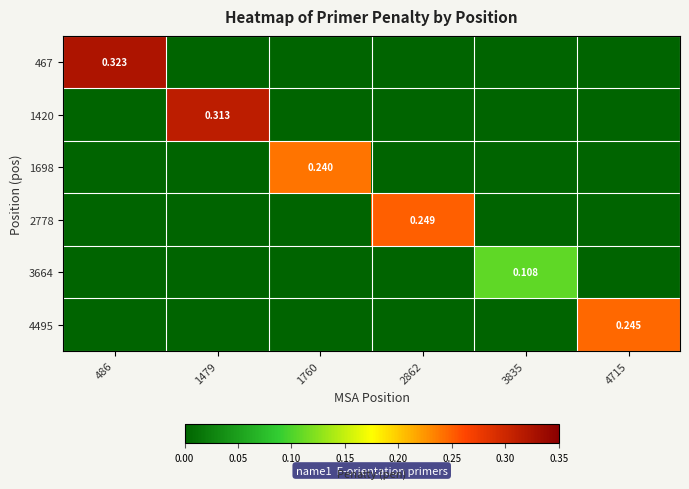

Is it true that 4495 equals -0.1 at 486?

False